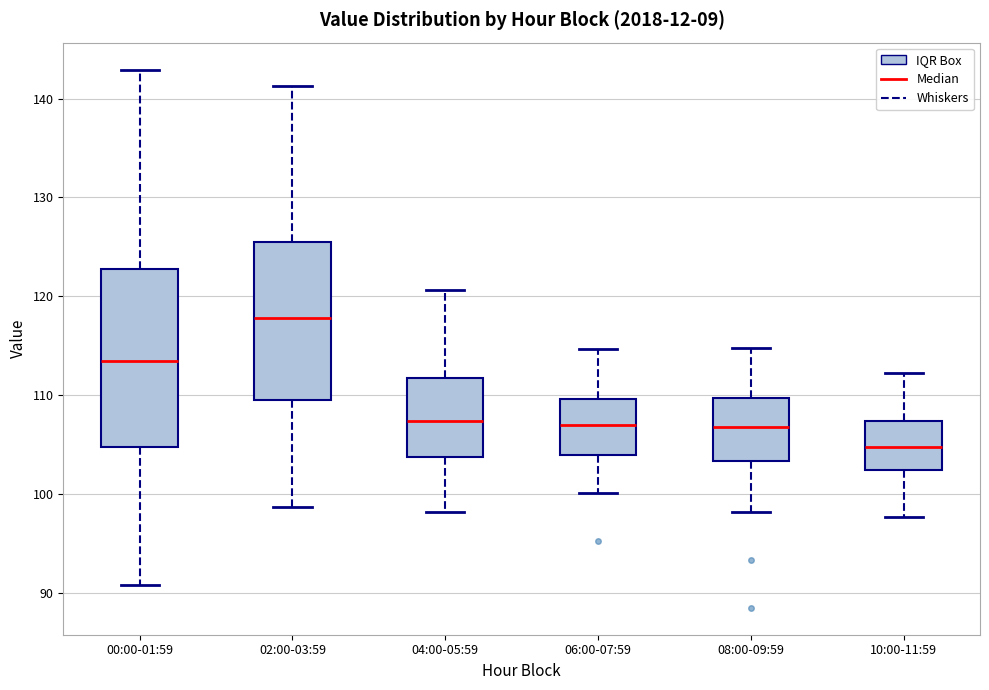

Which box is the tallest, from its lower edge to its upper edge?

00:00-01:59